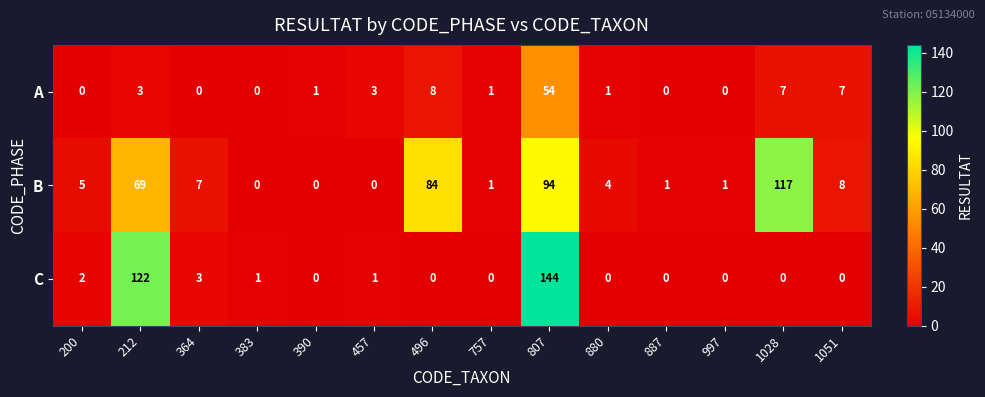

List the series in order of their overall mean, lowest first.

A, C, B